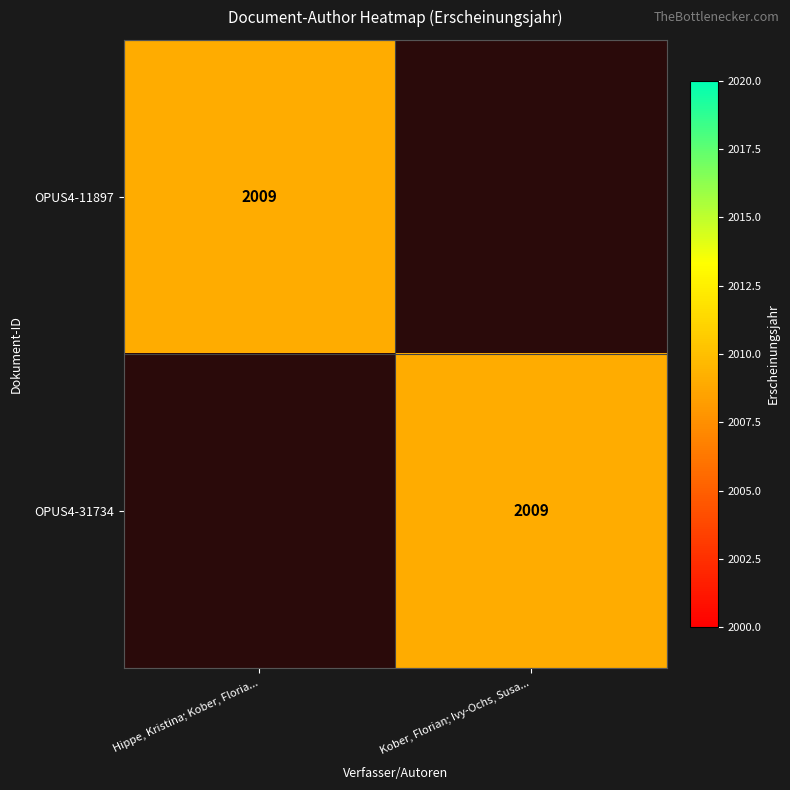

The value of OPUS4-31734 at Kober, Florian; Ivy-Ochs, Susa... is 2009. True or false?

True